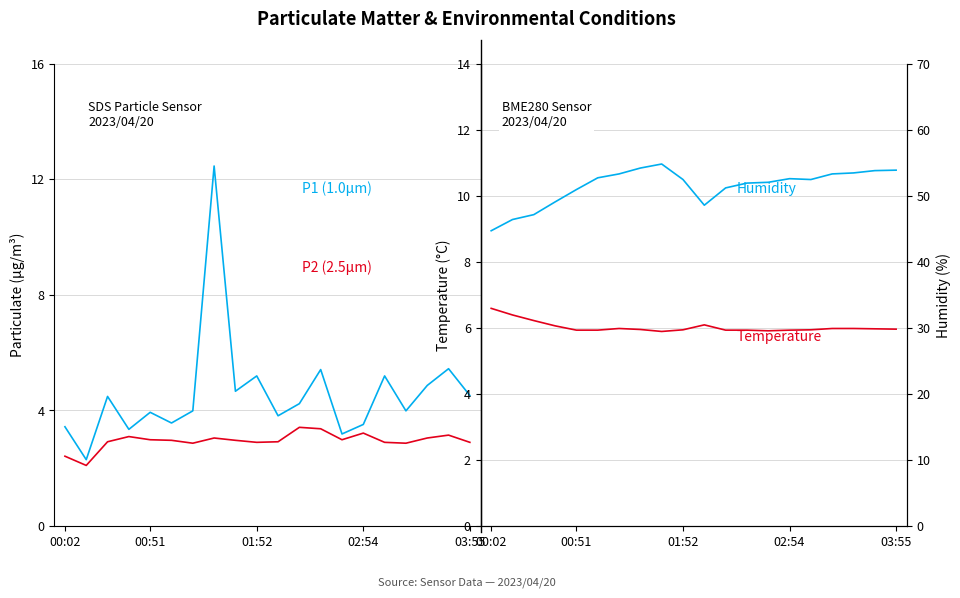

Rank the series at 00:02 from highest to lowest value.

BME280 Humidity (%), BME280 Temperature (°C), SDS_P1 (PM1.0), SDS_P2 (PM2.5)